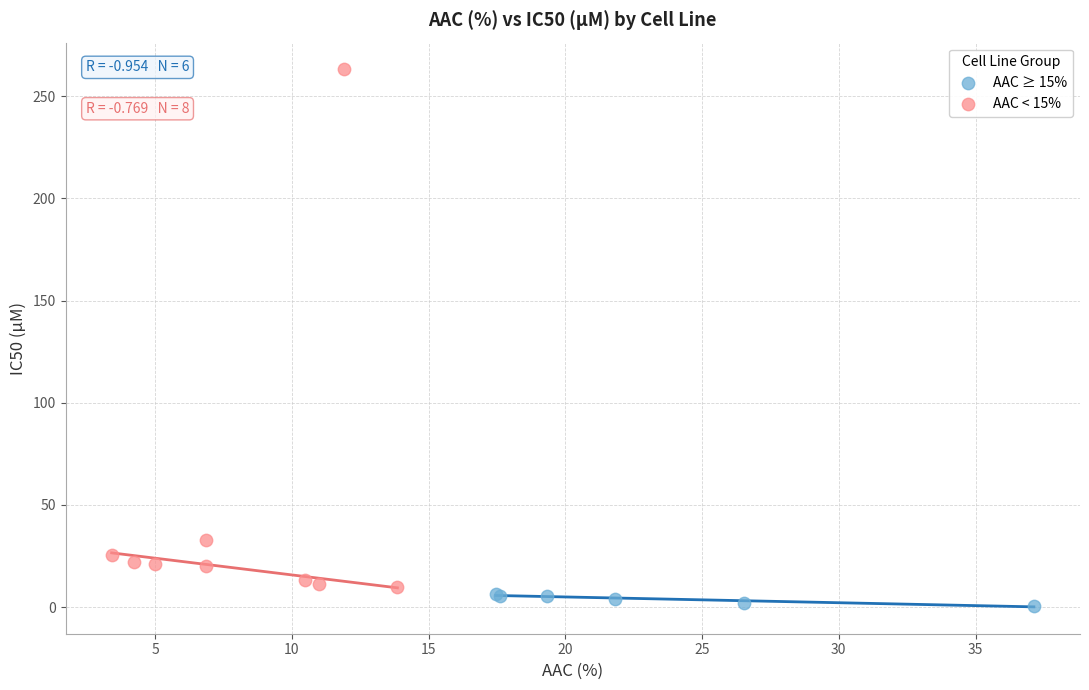

Which series reaches the maximum Y coordinate?

AAC < 15%